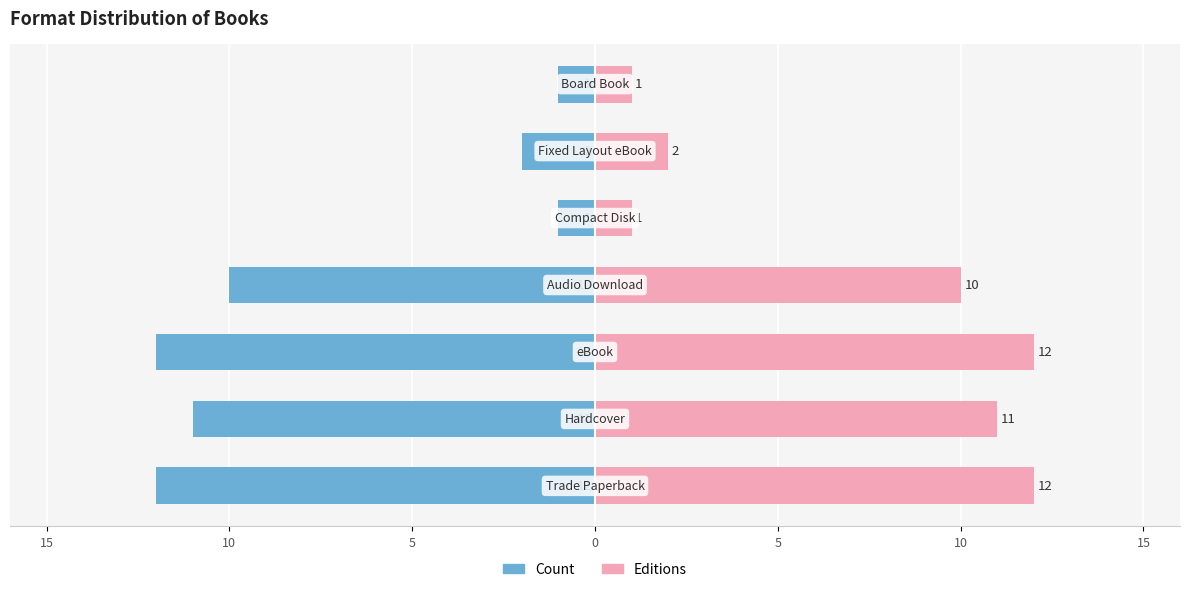

Does the chart contain any negative values?

Yes